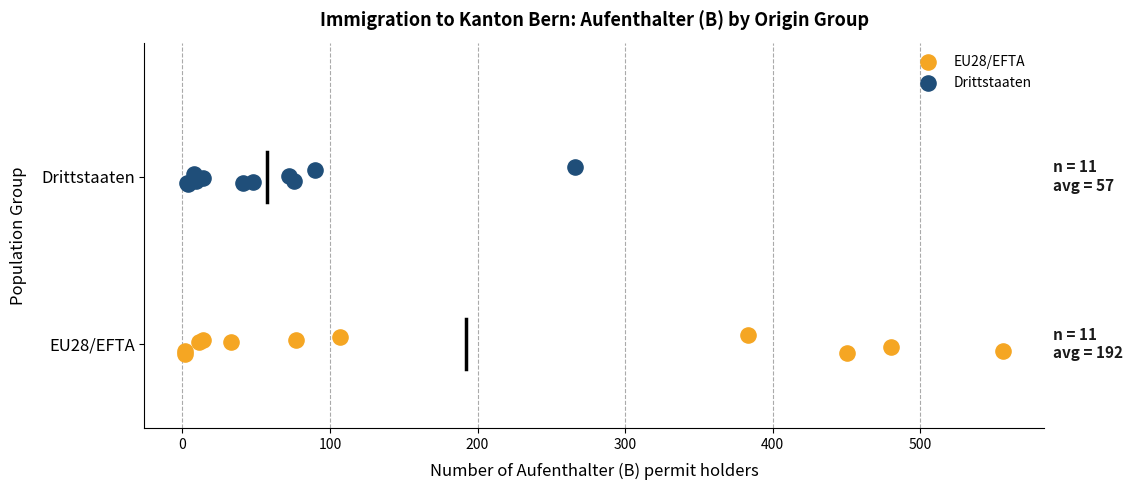

Which series contains the lowest Y value?

EU28/EFTA